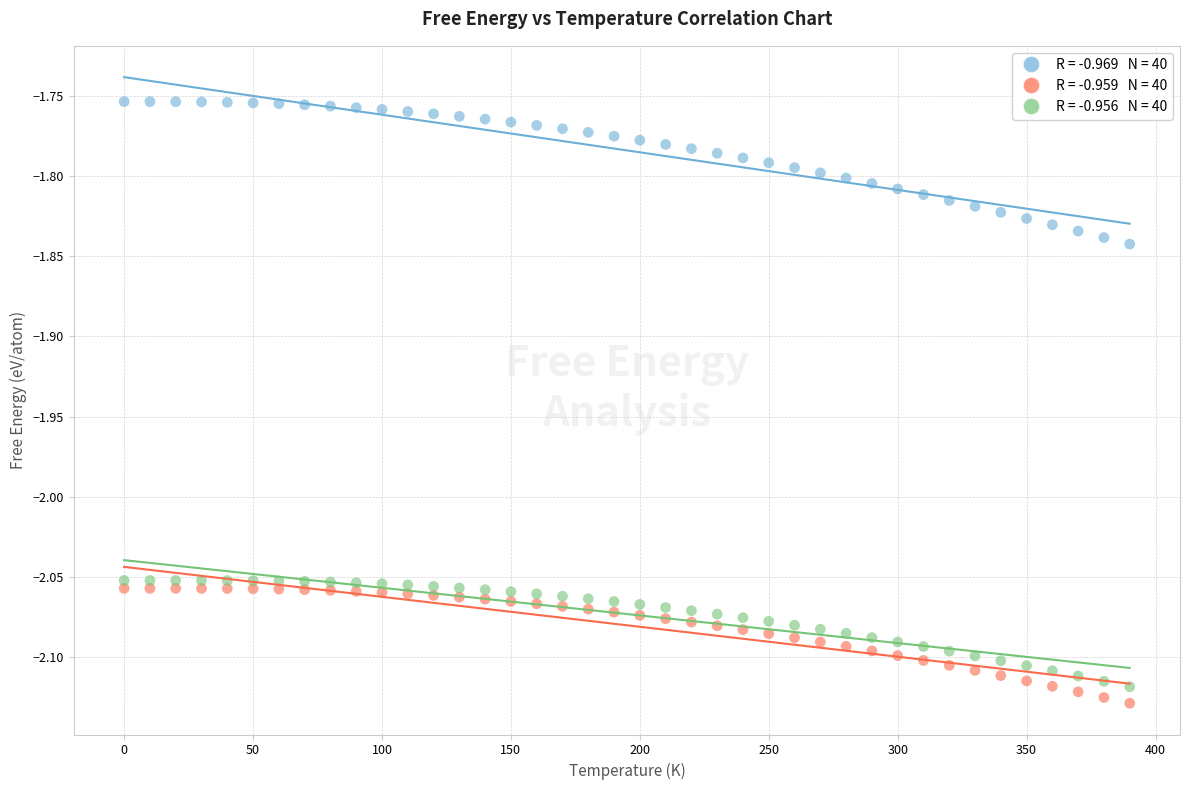

Across all data points, what is the range of Y values (max minus min)?

0.4